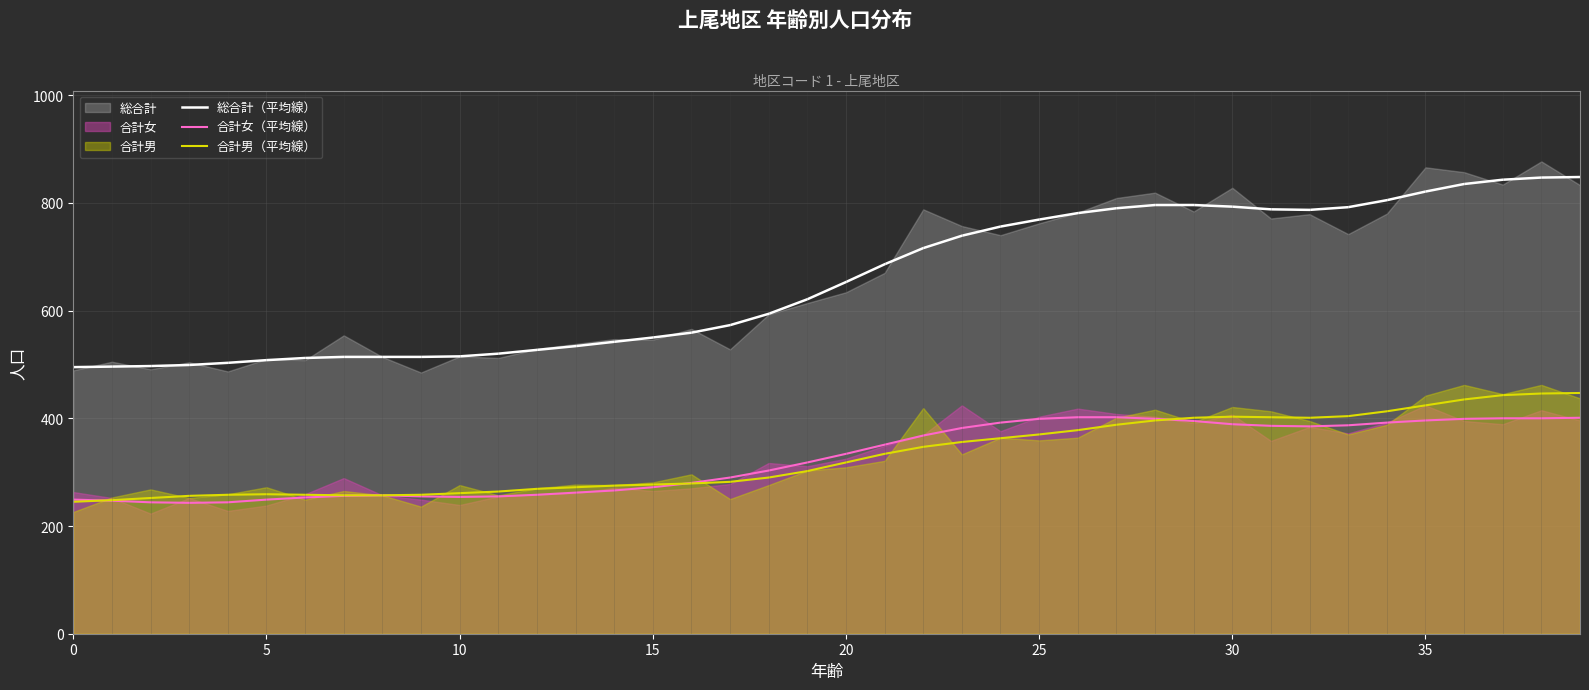

What is the average value of the 総合計（平均線） series?

656